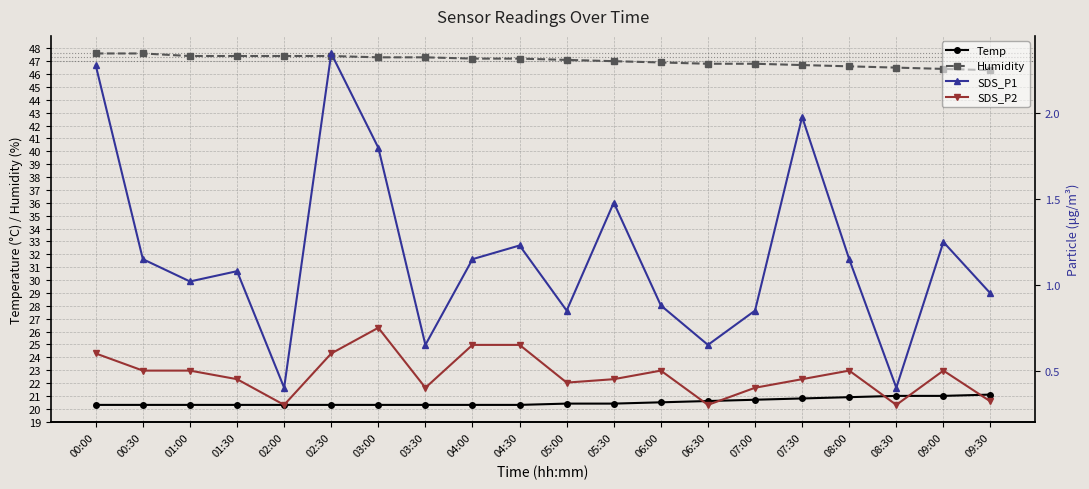

In SDS_P2, how many points are higher than both neighbors (excluding endpoints)?

4